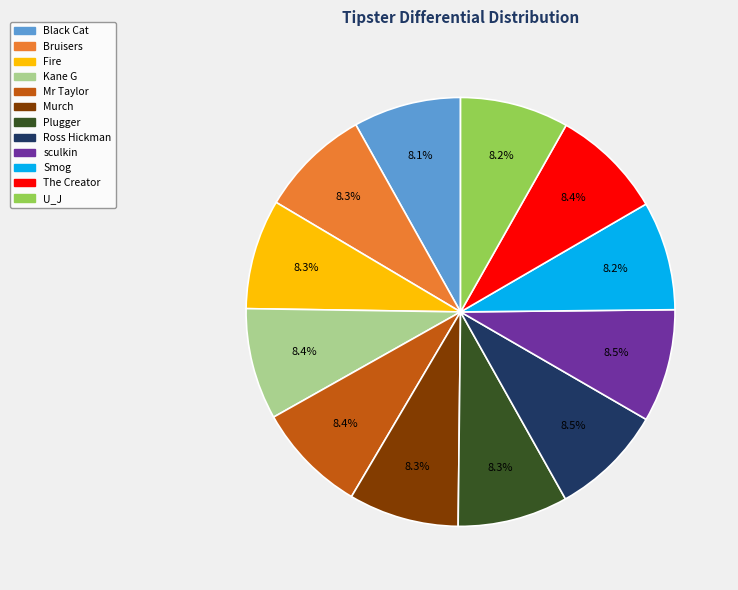

Approximately how many times larger is the value at Fire compared to Plugger?

1.0